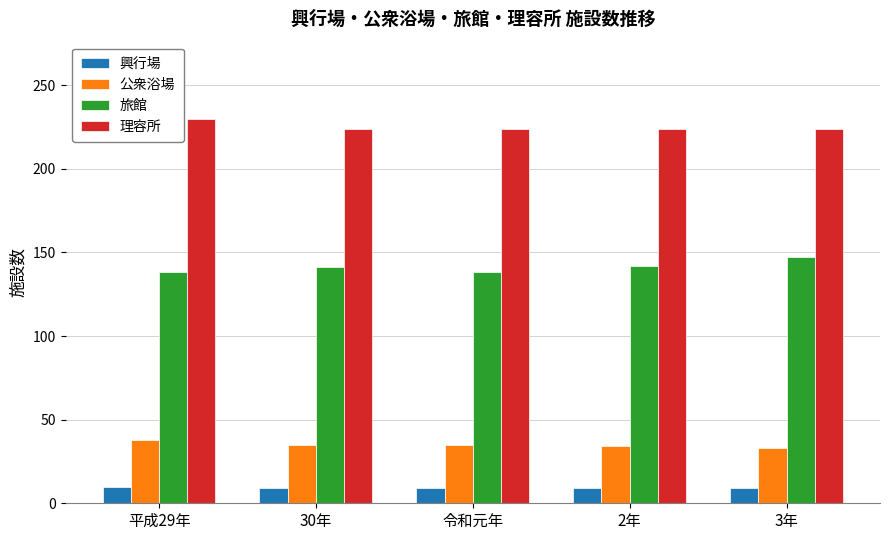

True or false: 旅館 has a value of 73 at 平成29年.

False